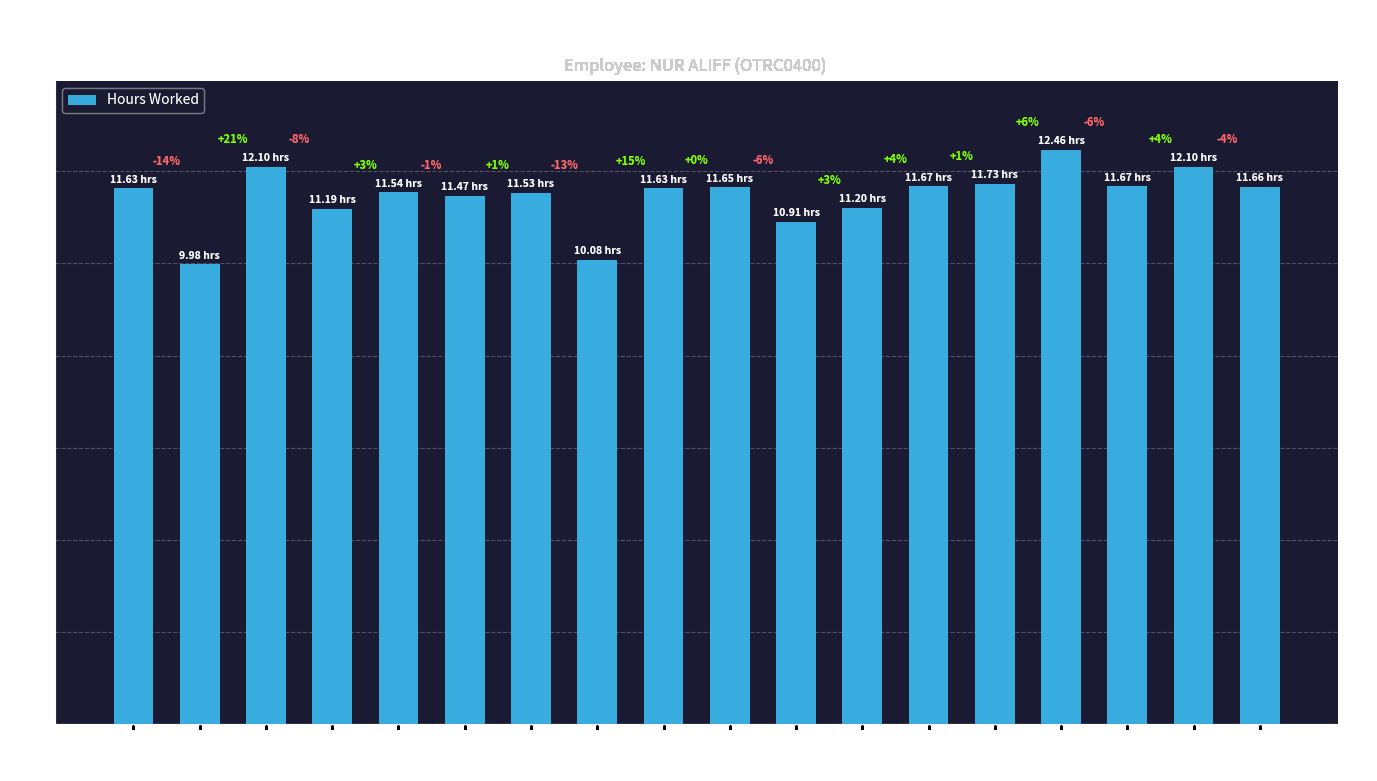

Does the chart contain any negative values?

No